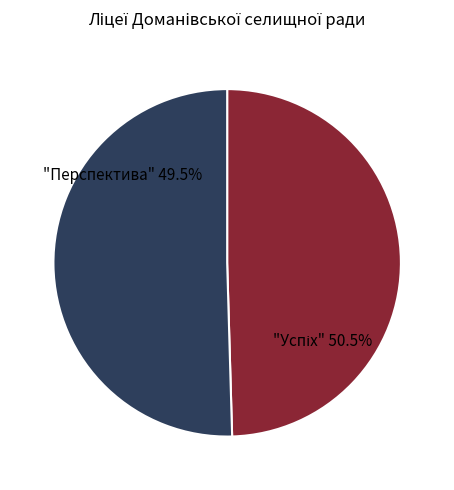

Combined, what portion of the pie is Ліцей "Успіх" Доманівської с/р and Ліцей "Перспектива" Доманівської с/р?

100.0%